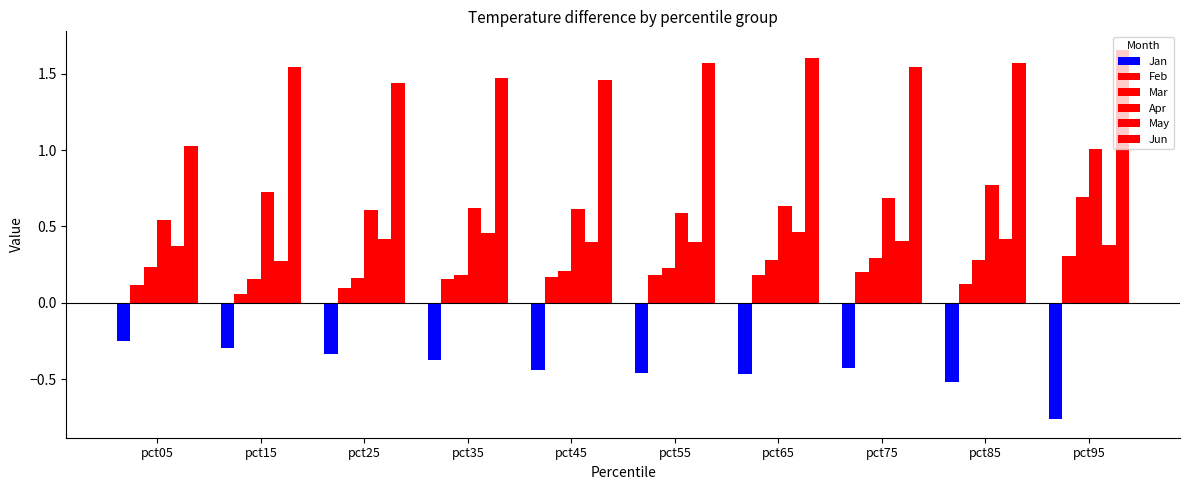

What is the average value of the Jan series?

-0.4